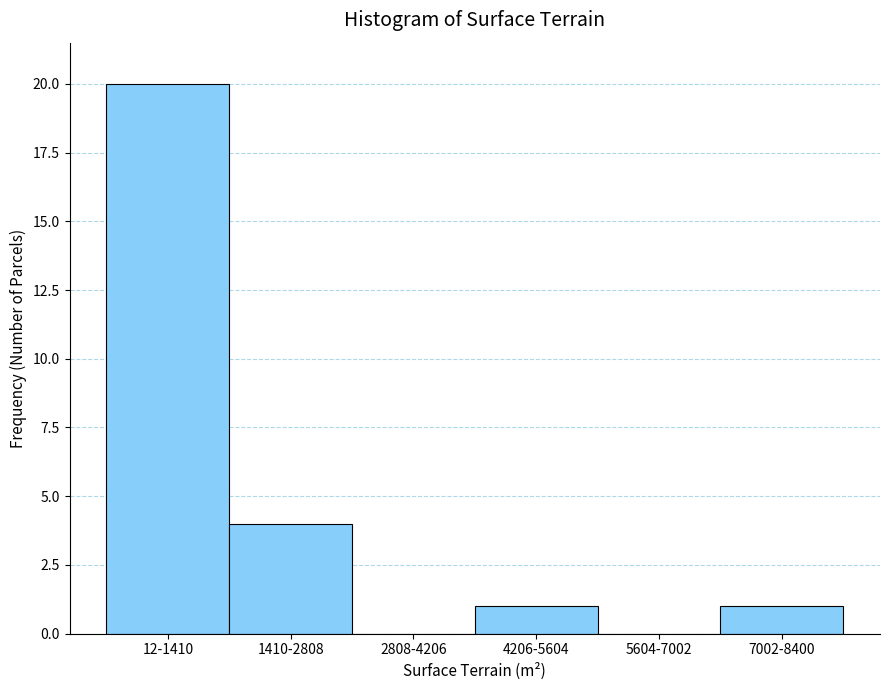

Reading right to left, extract all data points from this chart.

7002-8400=1	5604-7002=0	4206-5604=1	2808-4206=0	1410-2808=4	12-1410=20